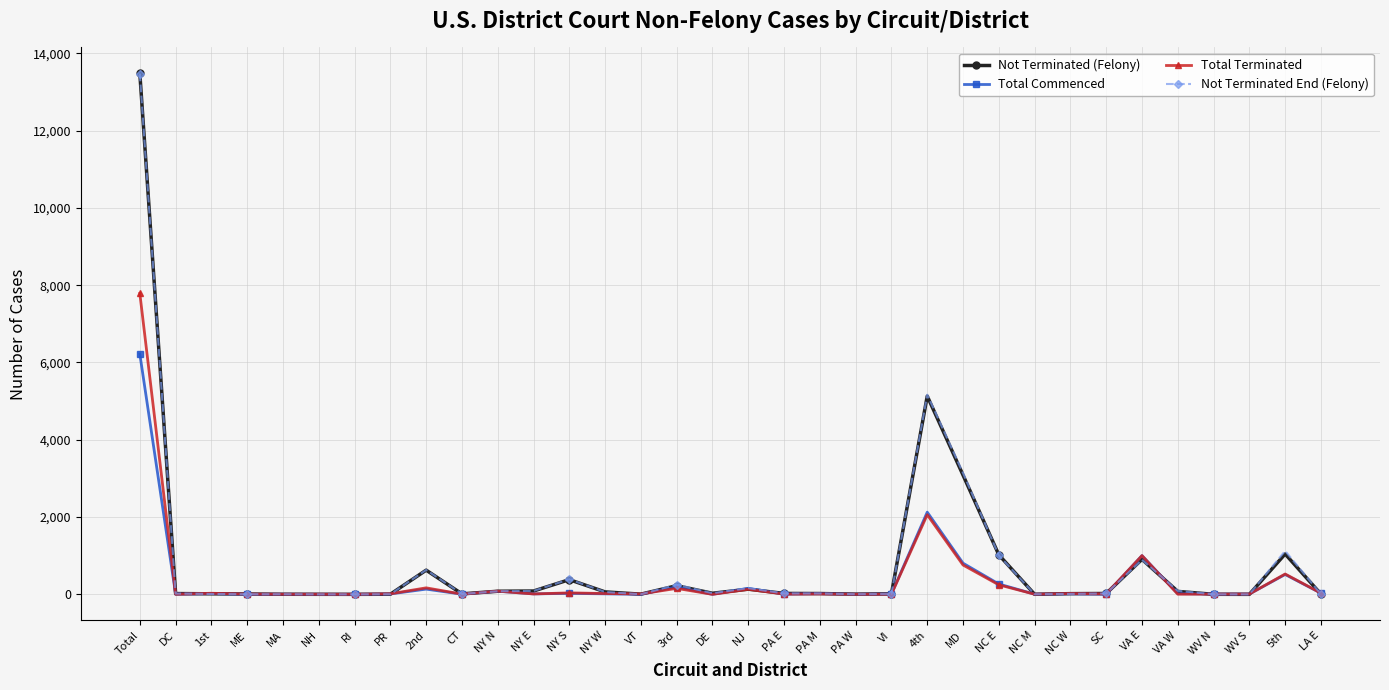

At which category is the sum across all series the highest?

Total